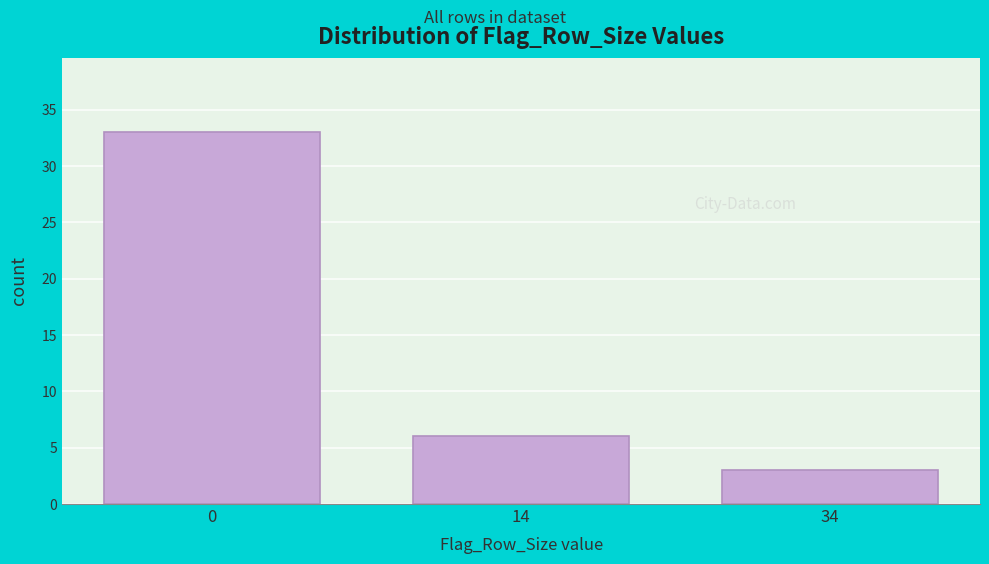

Reading left to right, transcribe all the data shown in this chart.

33	6	3